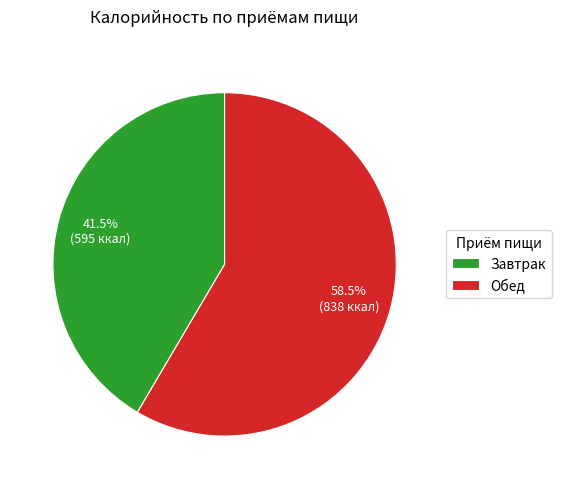

Is it true that Завтрак is 51% of the pie?

False